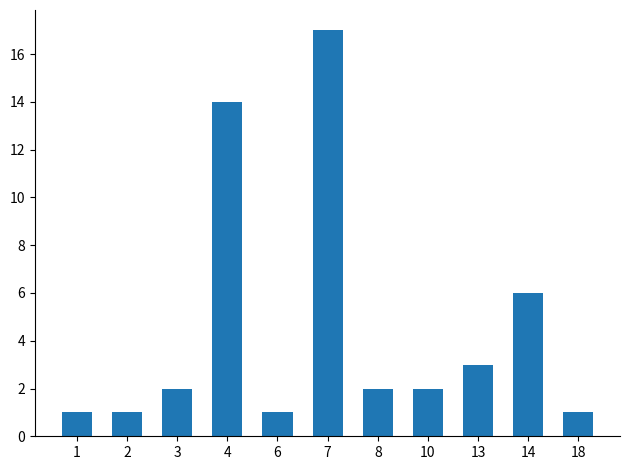

What is the greatest value displayed?

17